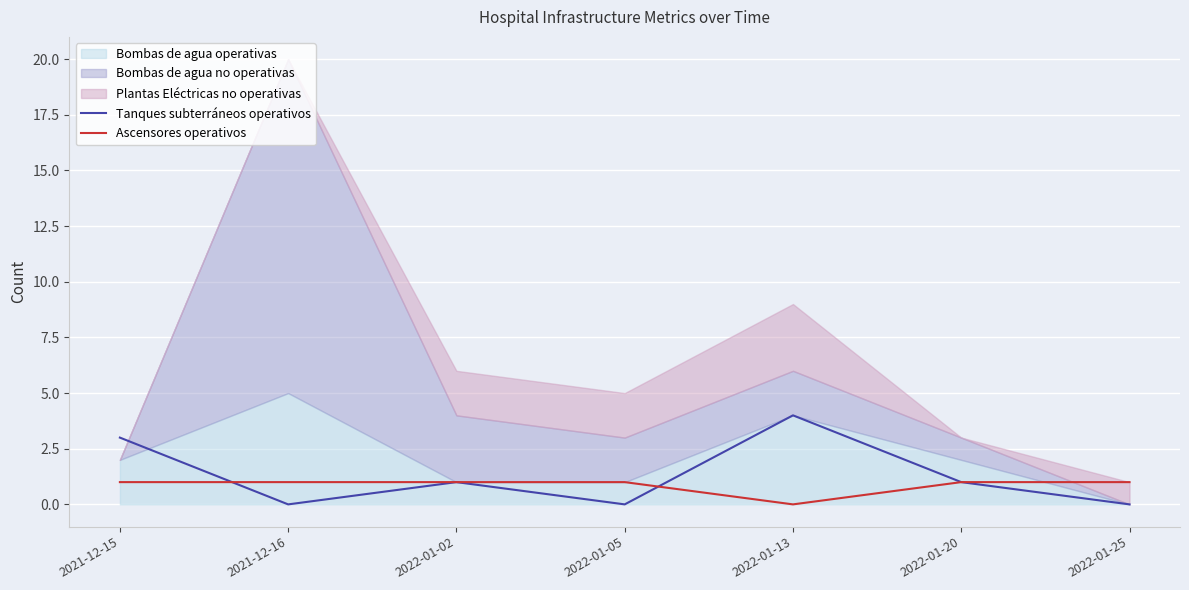

How many data points in Ascensores operativos are less than 1?

1